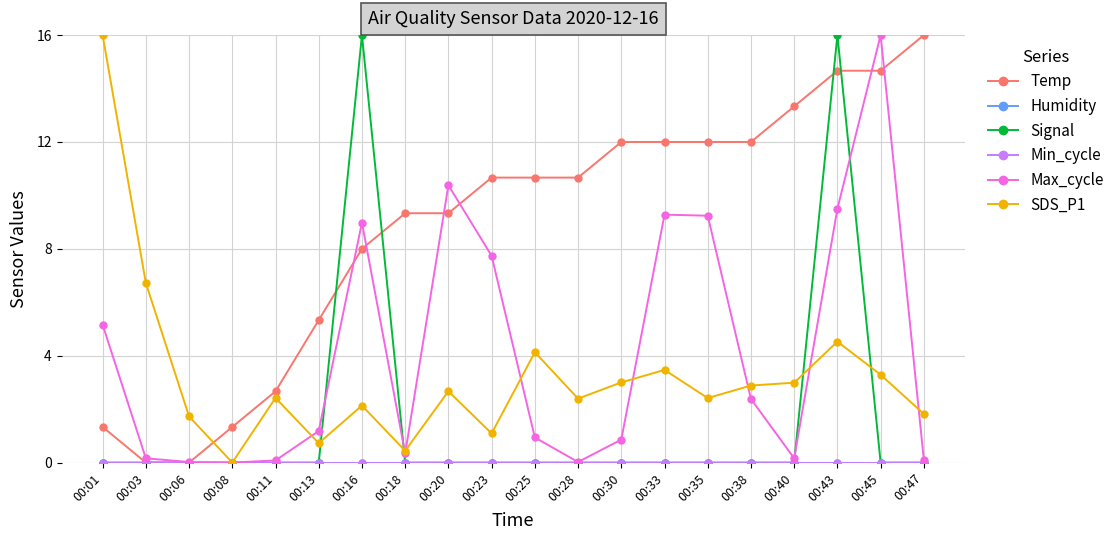

What value does the Max_cycle series have at 00:30?

0.9